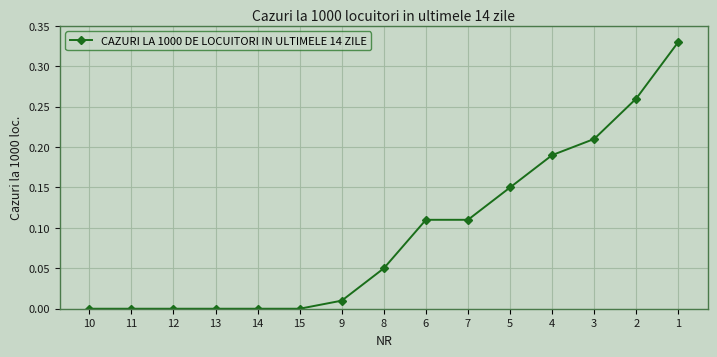

At which category does the chart reach its peak across all series?

1